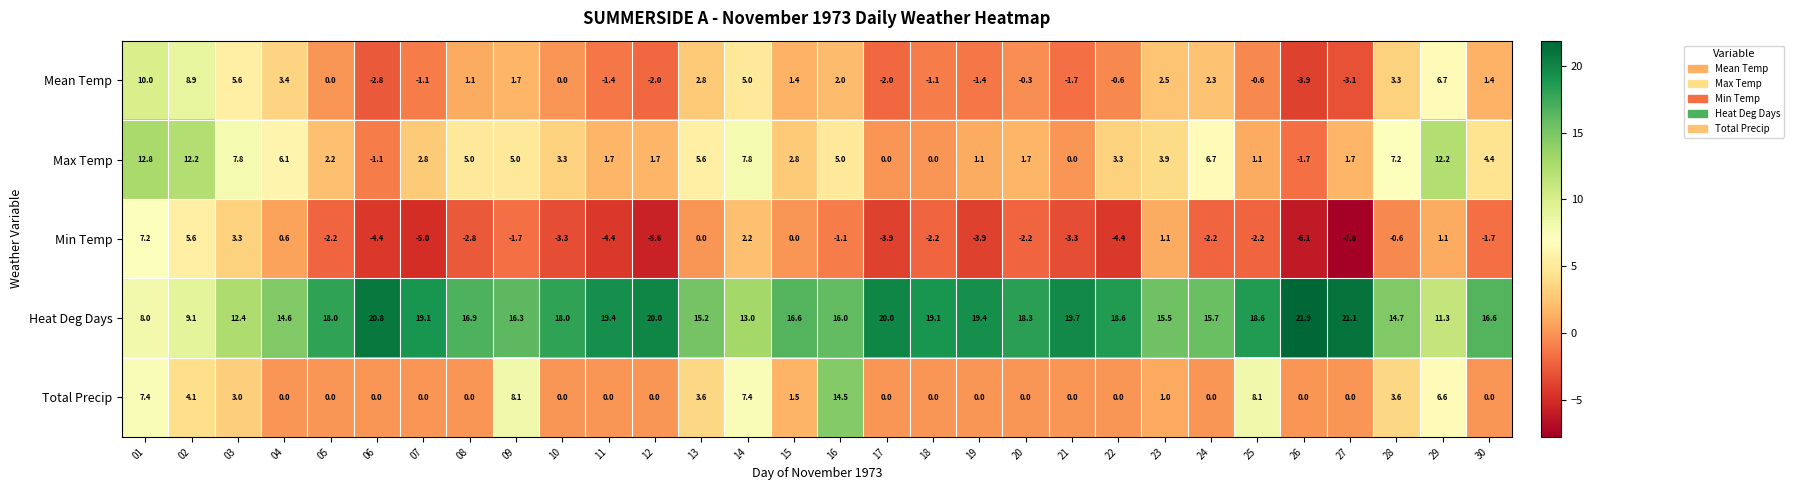

How many categories are shown in the chart?

30